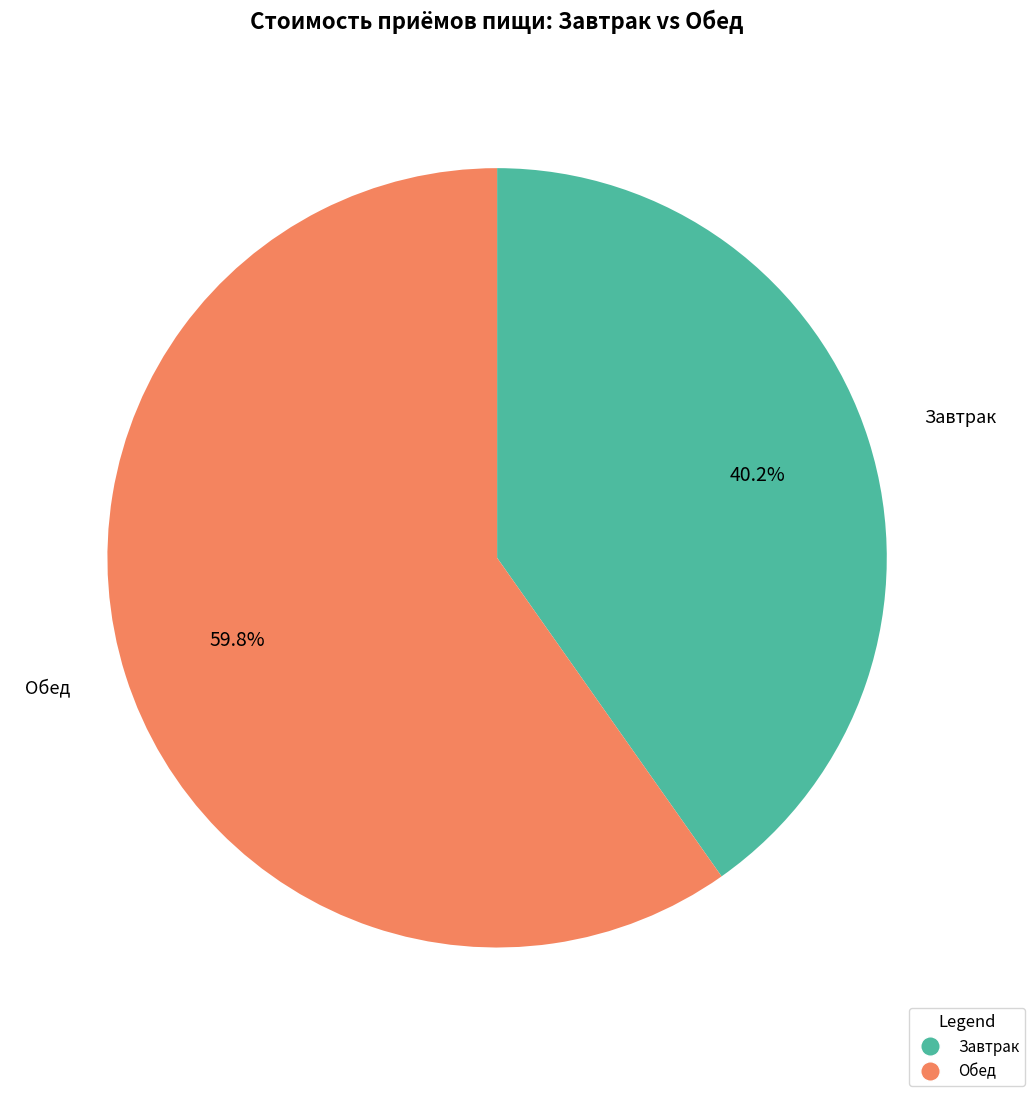

Is there a majority slice in this chart?

Yes